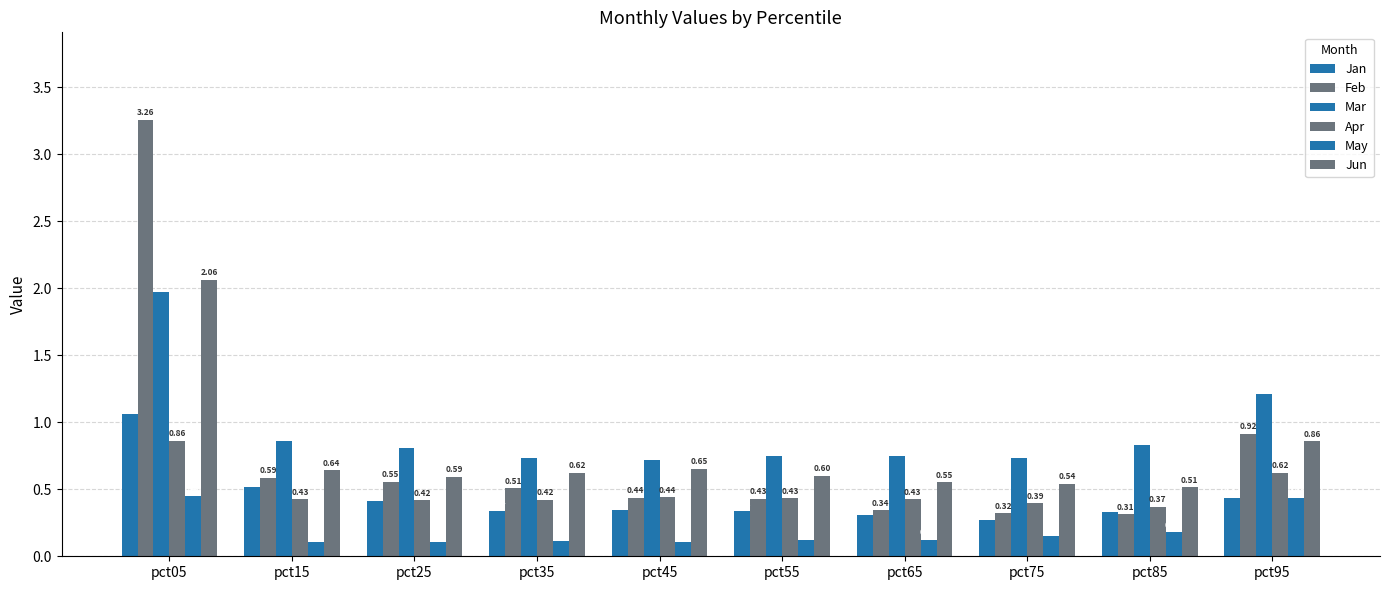

What is the value of the Jan bar at the 10th from the left?

0.4